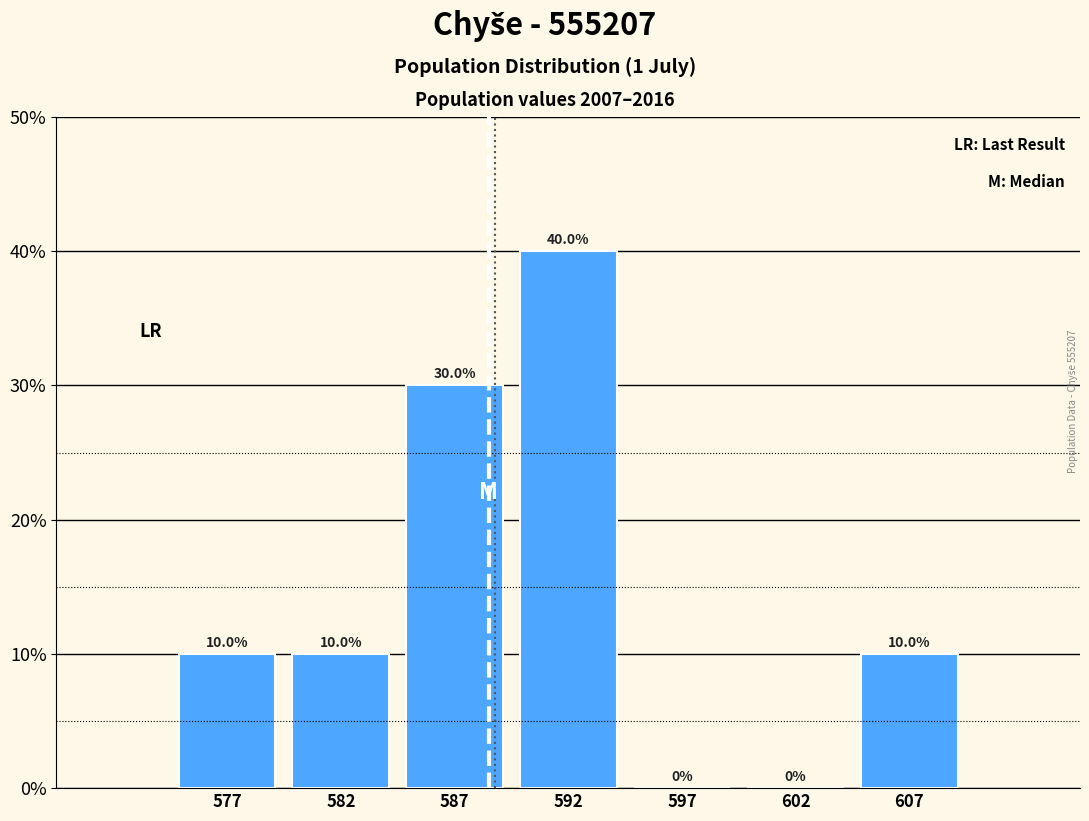

Reading left to right, extract all data points from this chart.

577=10	582=10	587=30	592=40	597=0	602=0	607=10